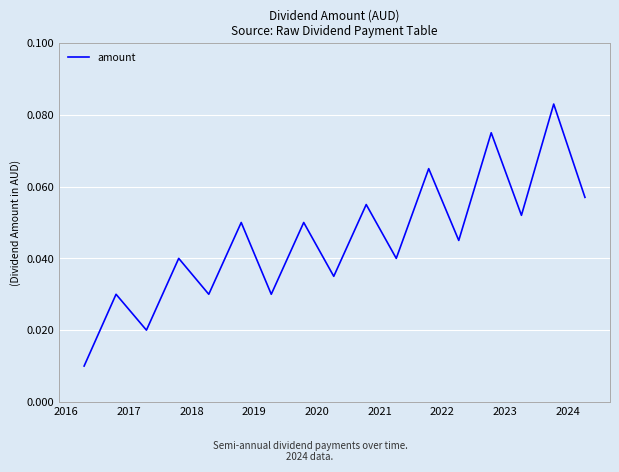

What is the sum of all values?

0.8